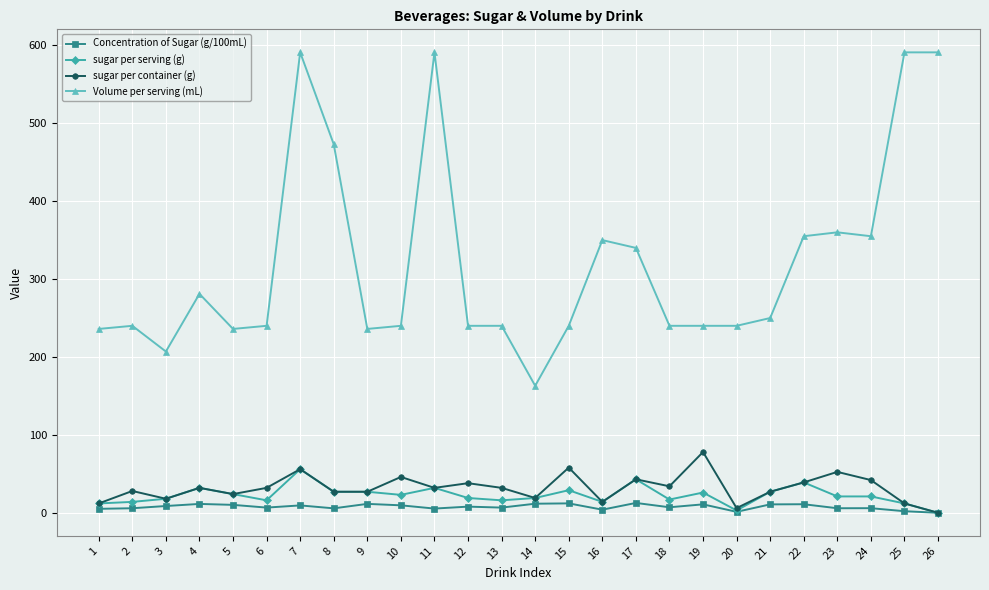

True or false: Concentration of Sugar (g/100mL) has more than 0 points higher than both neighbors.

True